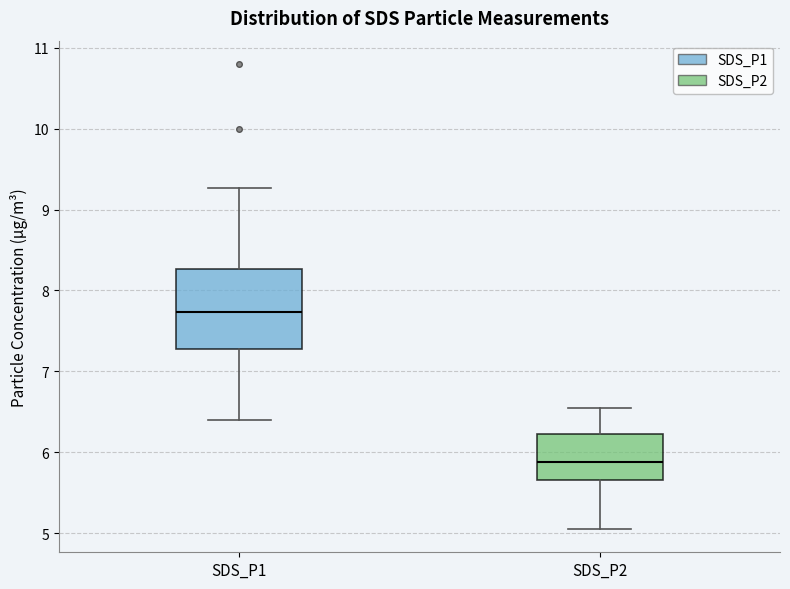

Where does the lower whisker of the box for SDS_P2 end on the y-axis? The values are not printed on the chart, so give them approximately, as read against the axis.

5.1